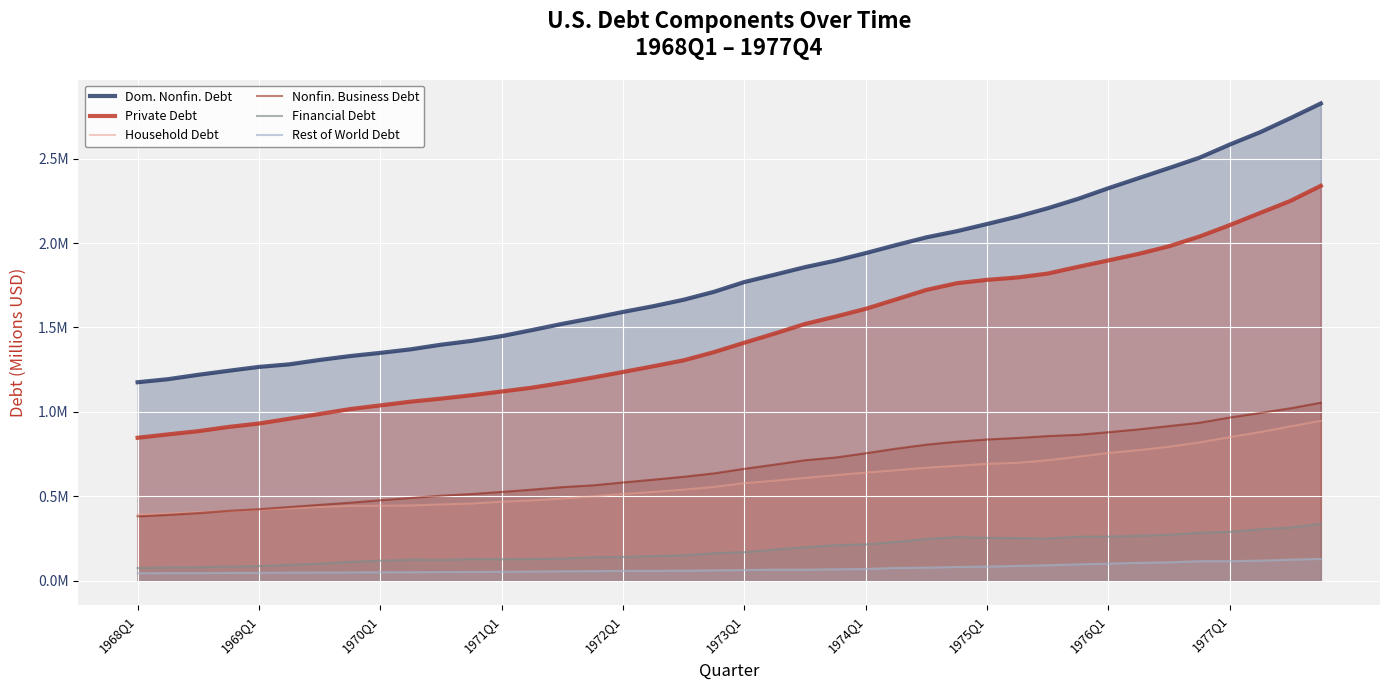

True or false: Dom. Nonfin. Debt has a value of 3295977 at 34.

False